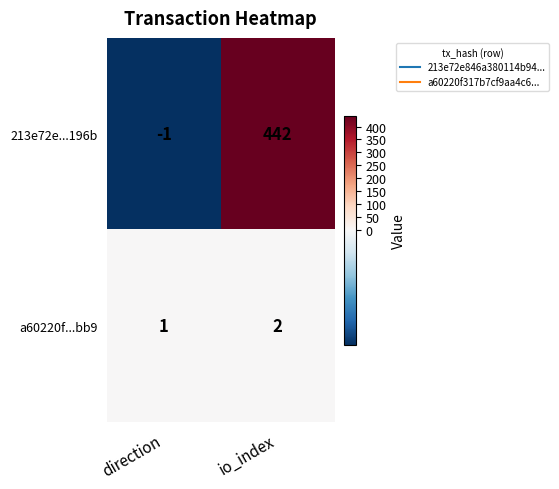

At which label does 213e72e...196b reach its minimum?

direction